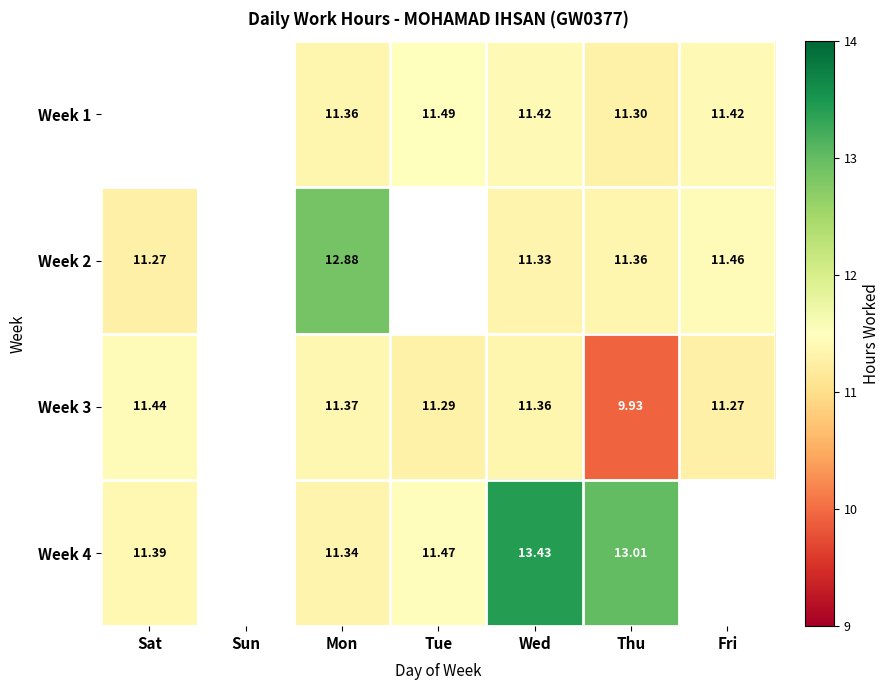

How many values in the Week 2 series exceed 11?

5